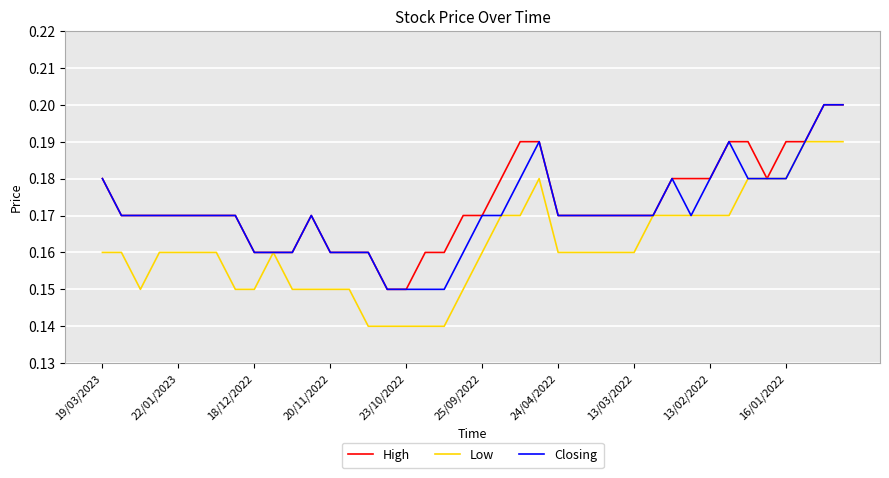

Rank the series by their average value, from lowest to highest.

Low, Closing, High